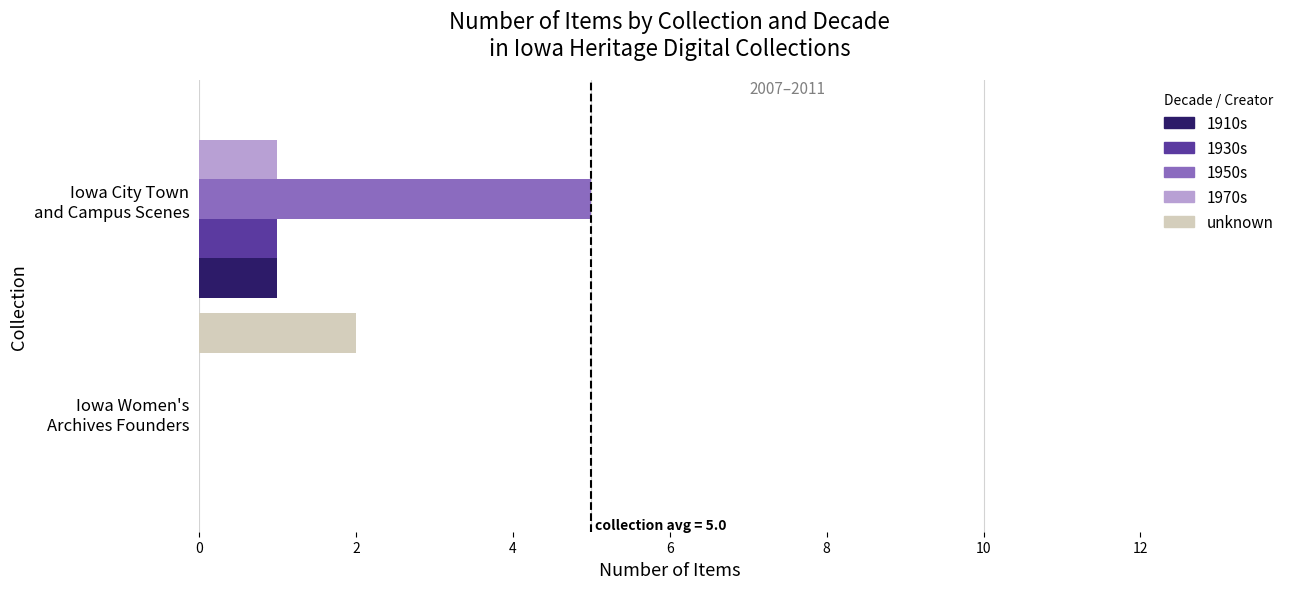

Which series has the largest total across all categories?

1950s